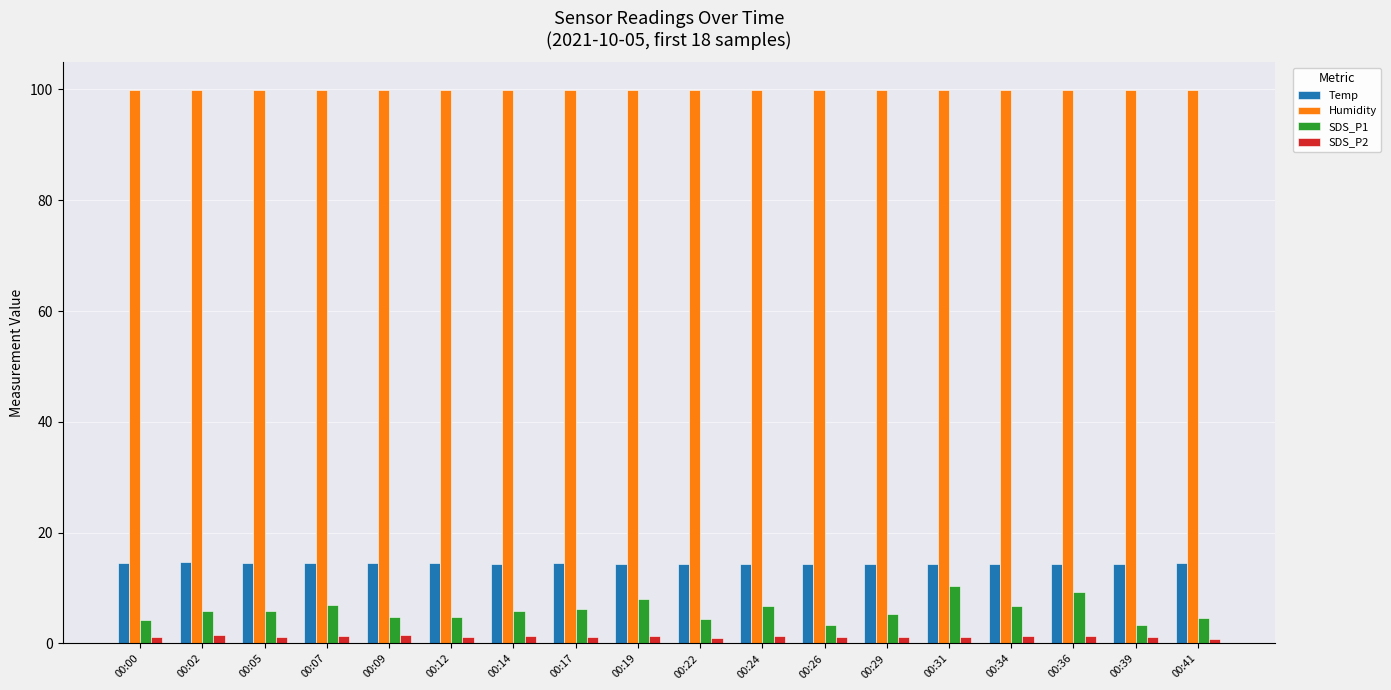

How many series are shown in this chart?

4